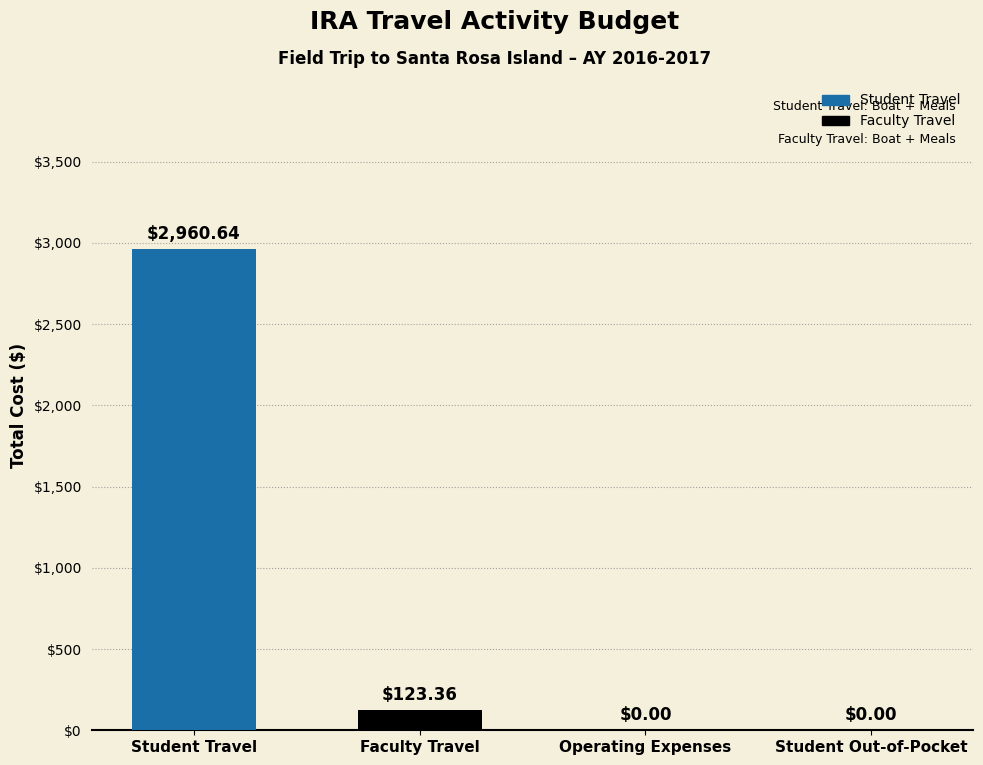

Count the number of categories in the chart.

1